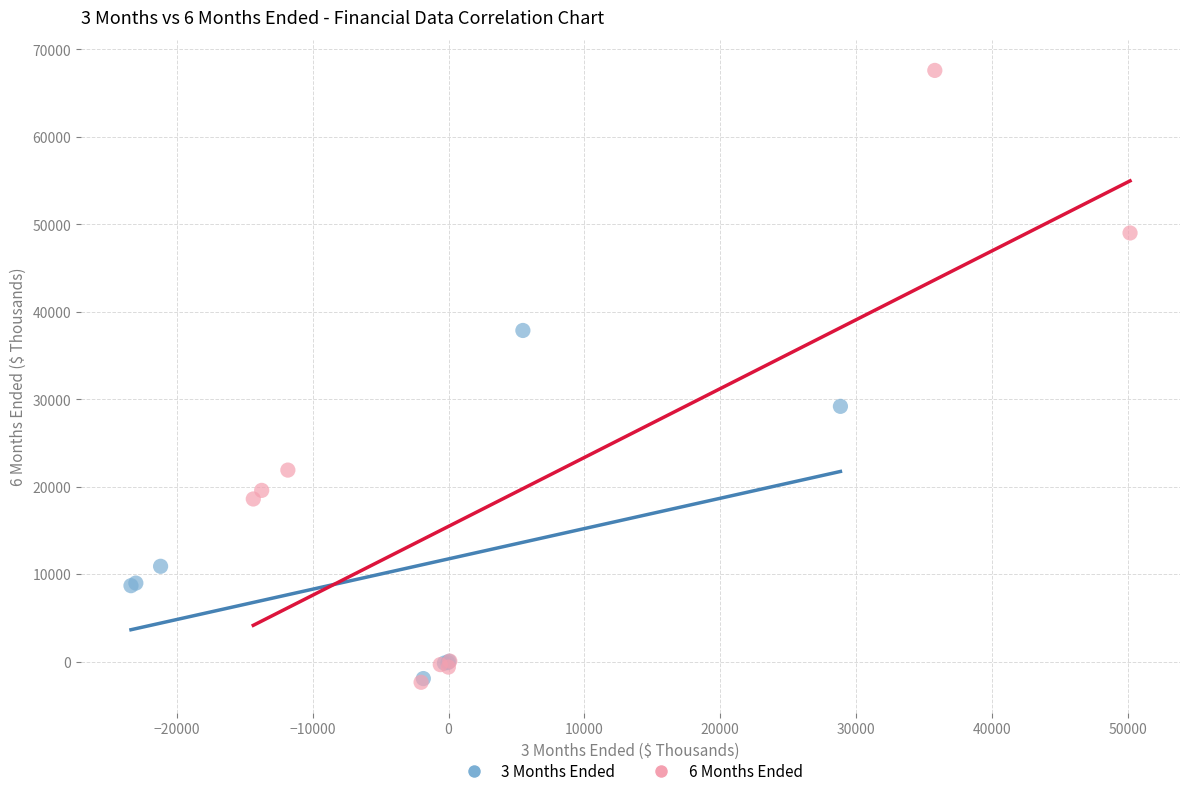

Which series has the widest spread of Y values?

6 Months Ended